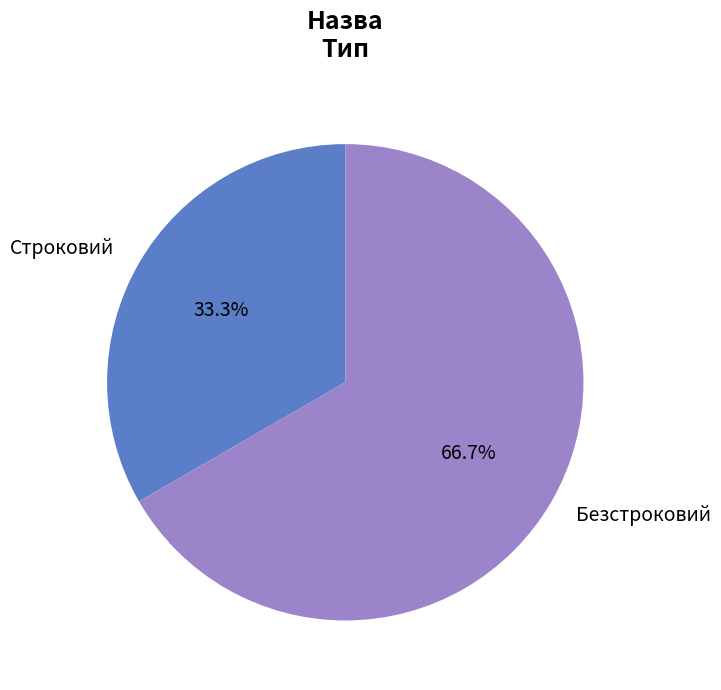

The Строковий slice represents 33% of the pie. True or false?

True